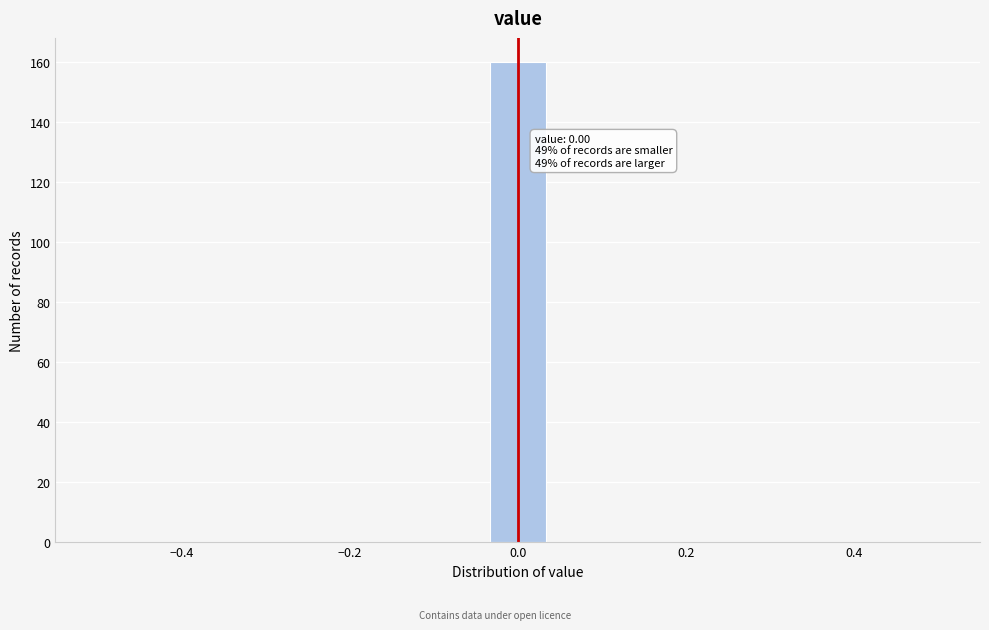

Read against the x-axis, roughly where is the centre of the tallest bar?

0.00